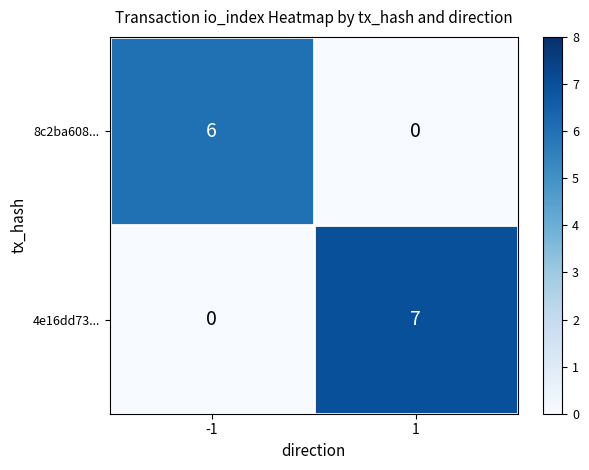

Read the 4e16dd73... value at 1.

7